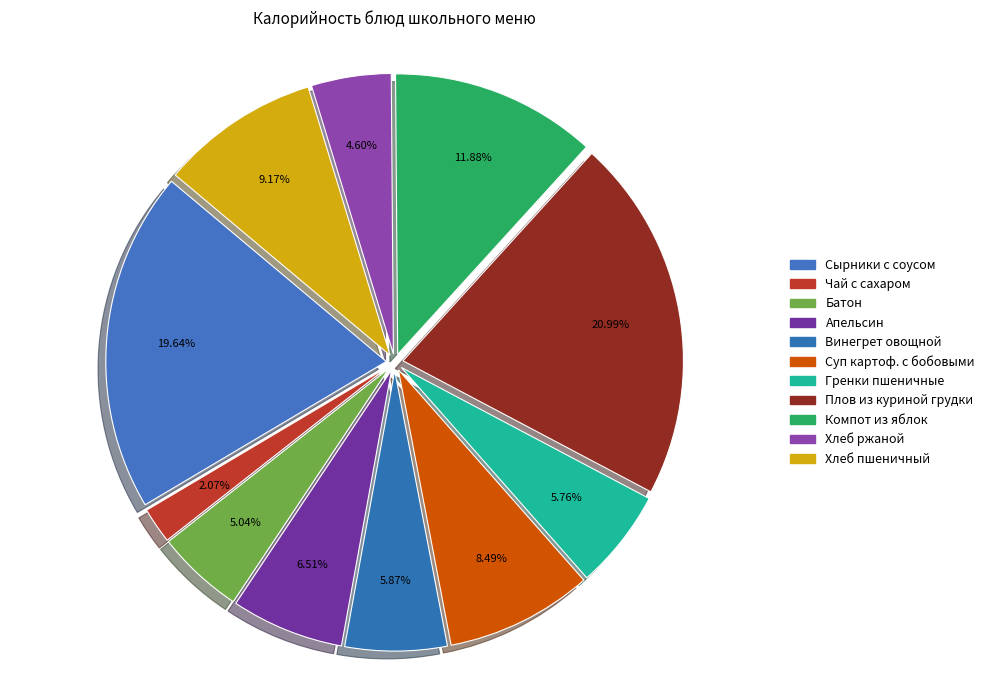

How many slices are in this pie chart?

11